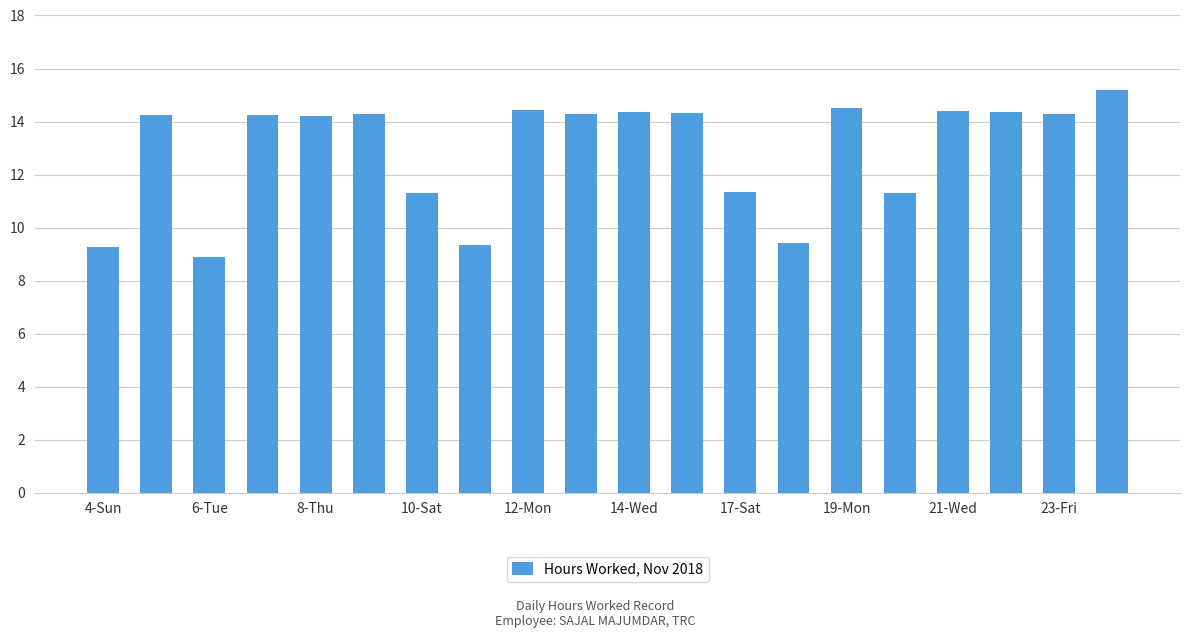

What is the difference between the maximum and minimum values?

6.3